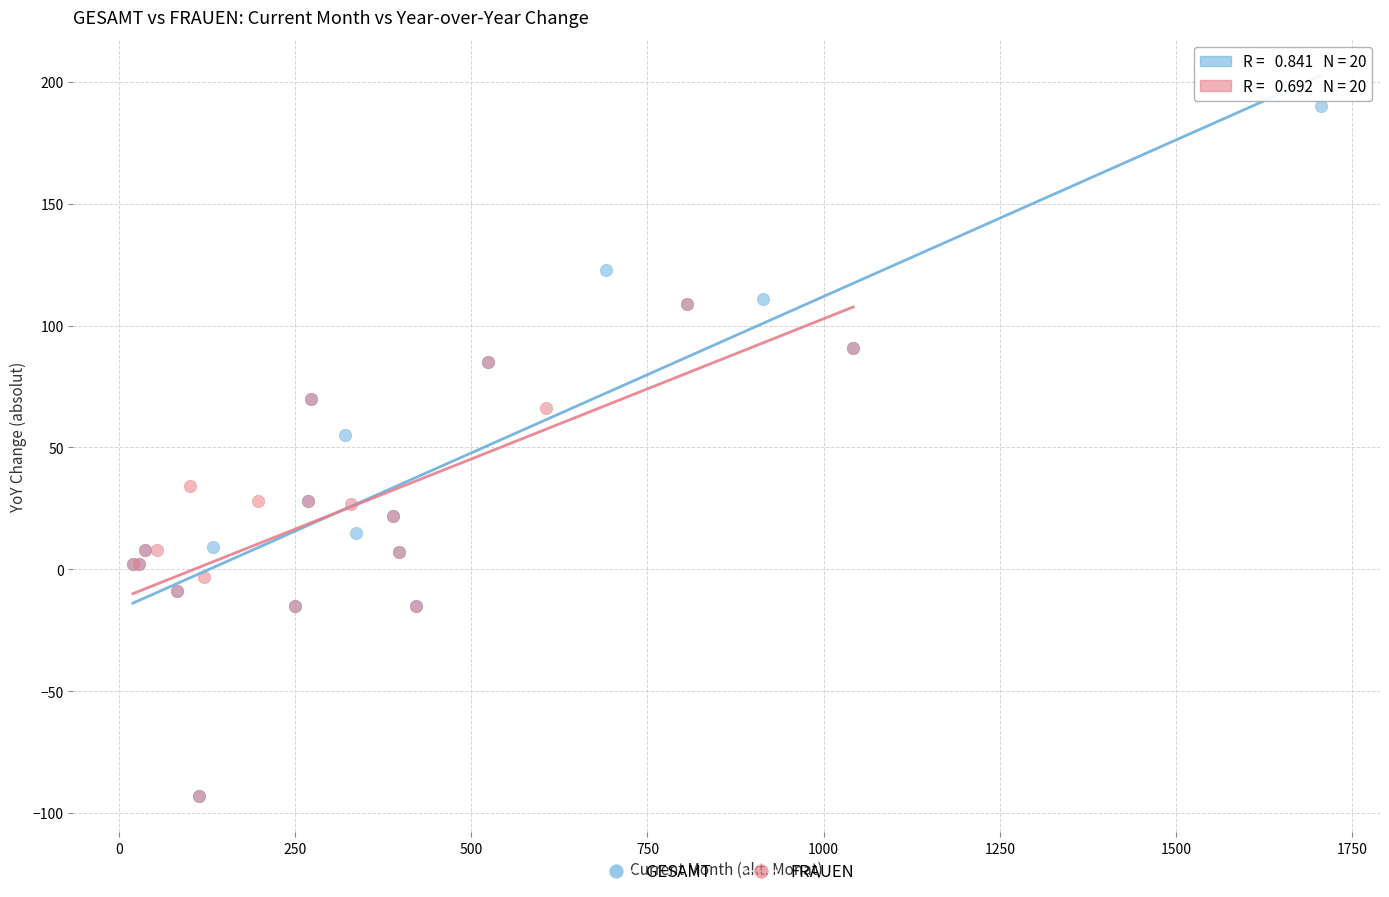

Which series contains the highest Y value?

GESAMT